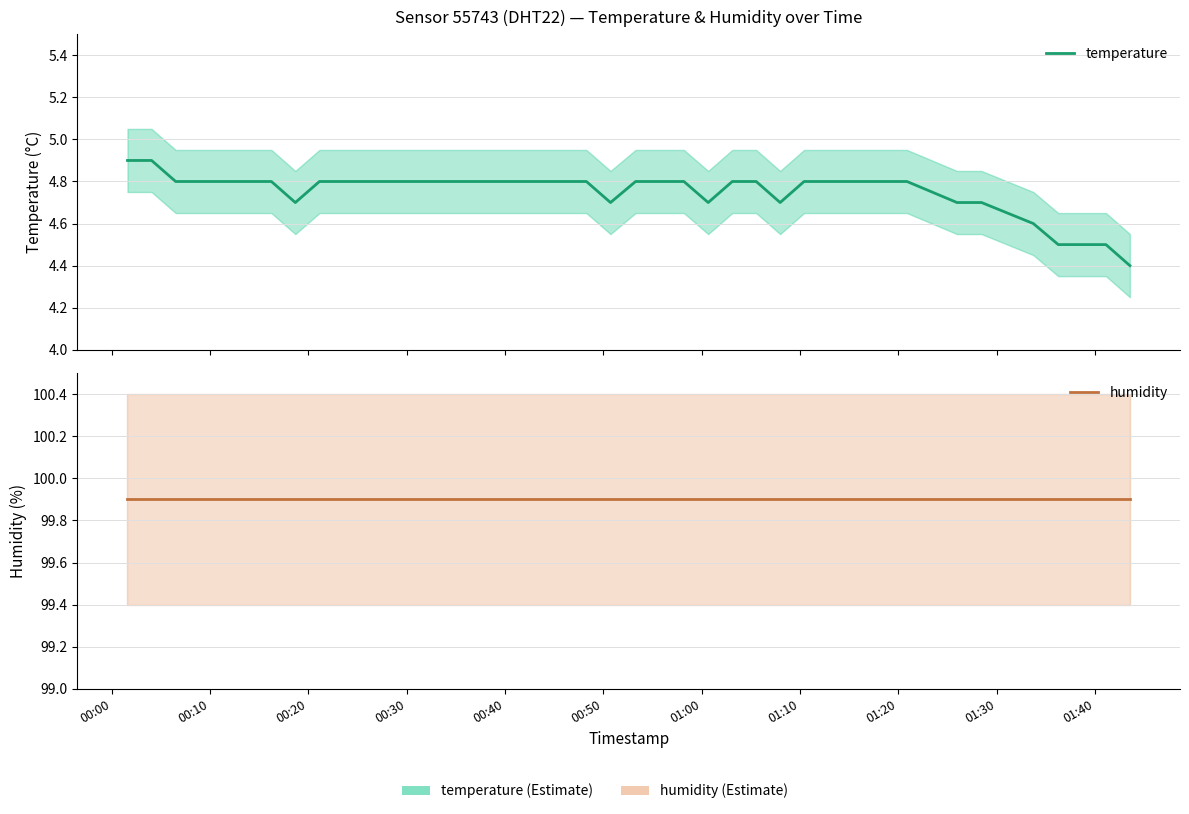

How many series are shown in this chart?

2